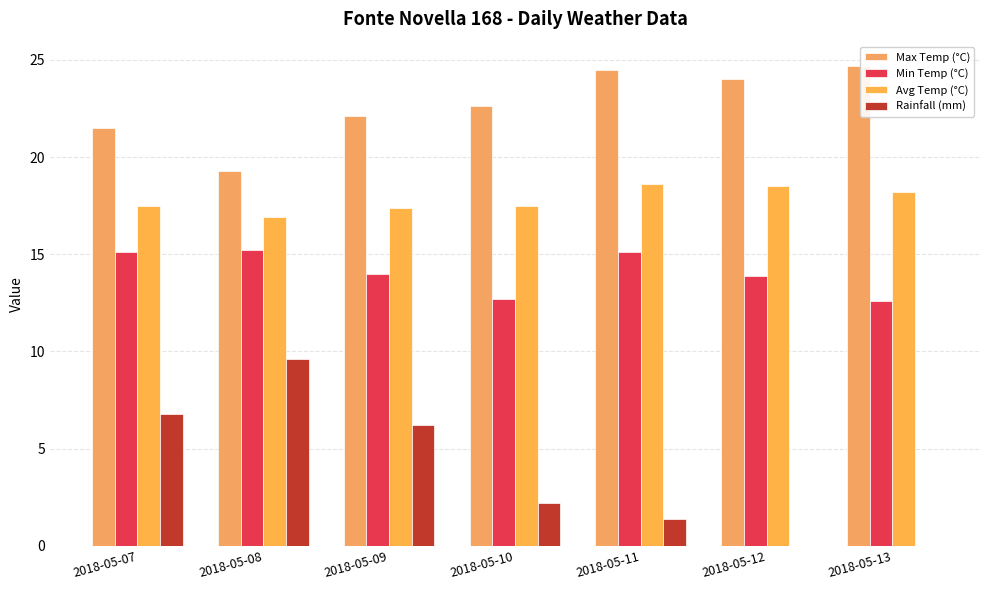

How many distinct data groups are displayed?

4